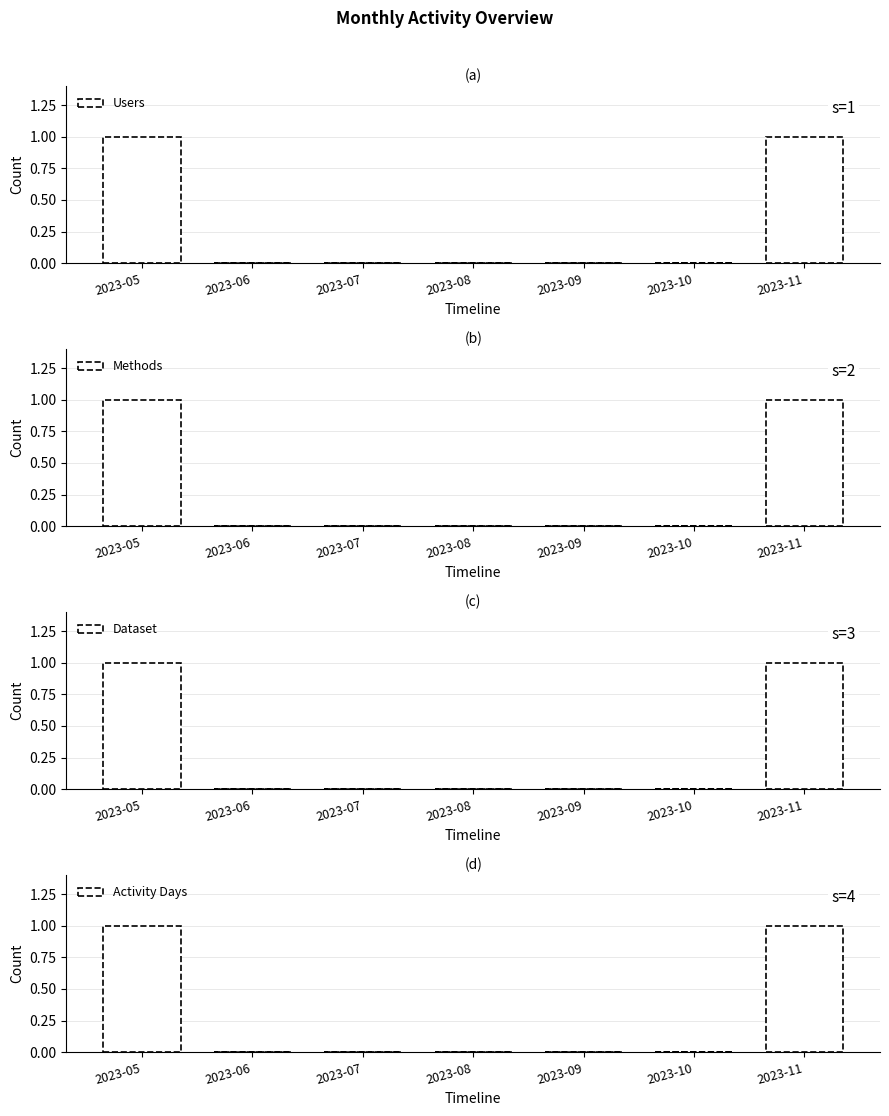

Are the bars grouped side by side (vs. stacked)?

Yes